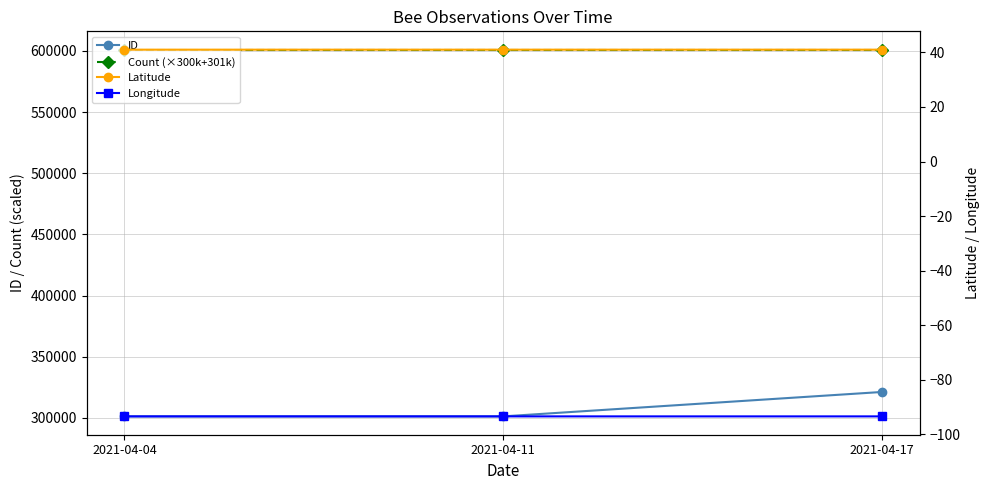

Which series has the largest total across all categories?

Count (×300k+301k)